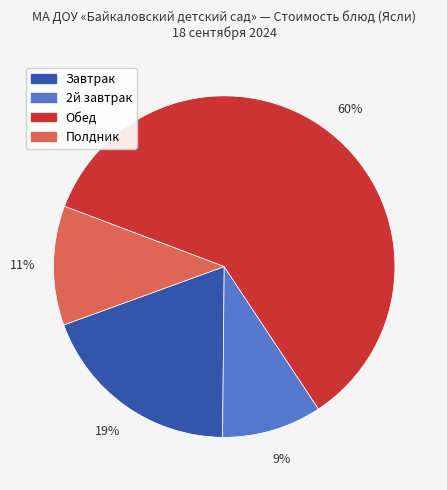

Is there a majority slice in this chart?

Yes